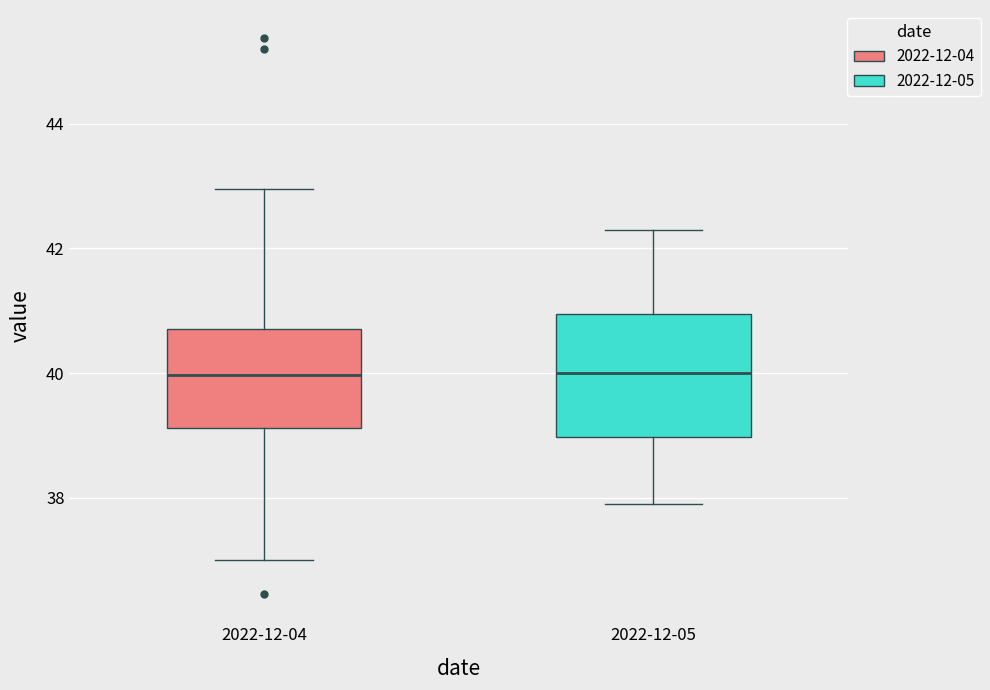

Reading left to right, transcribe this box plot: for each box, give where its median line is, the range the box spans, and where its two whiskers end, as read against the y-axis. The values are not printed on the chart, so give them approximately, as read against the axis.

2022-12-04: median 40.0, box 39.2 to 40.8, whiskers 37.0 to 43.0
2022-12-05: median 40.0, box 39.0 to 41.0, whiskers 38.0 to 42.4